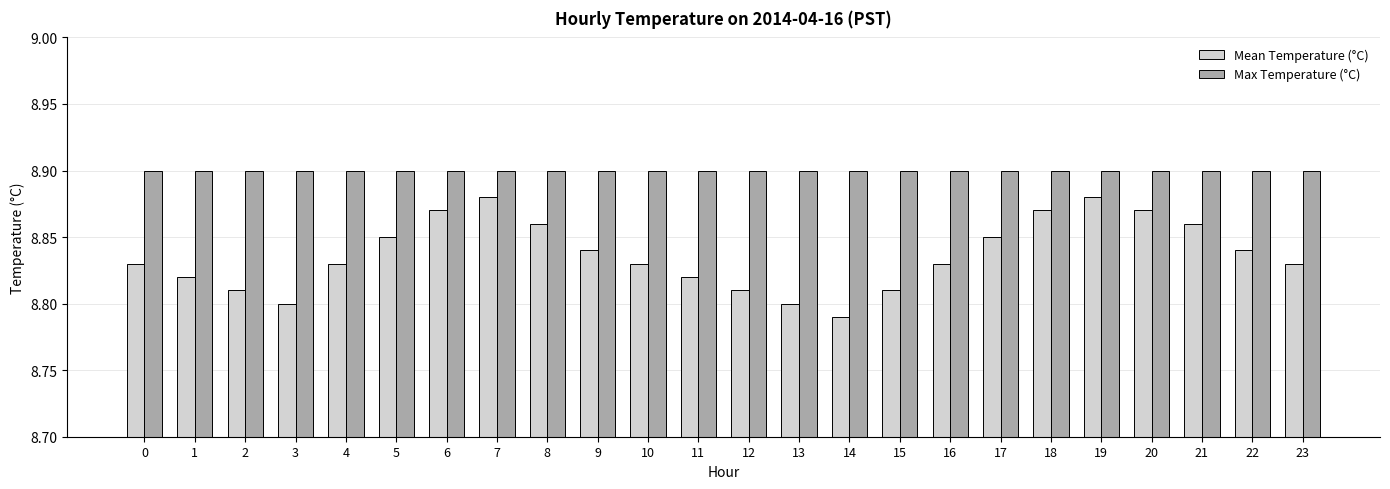

What is the difference between the highest and lowest values at 12?

0.1